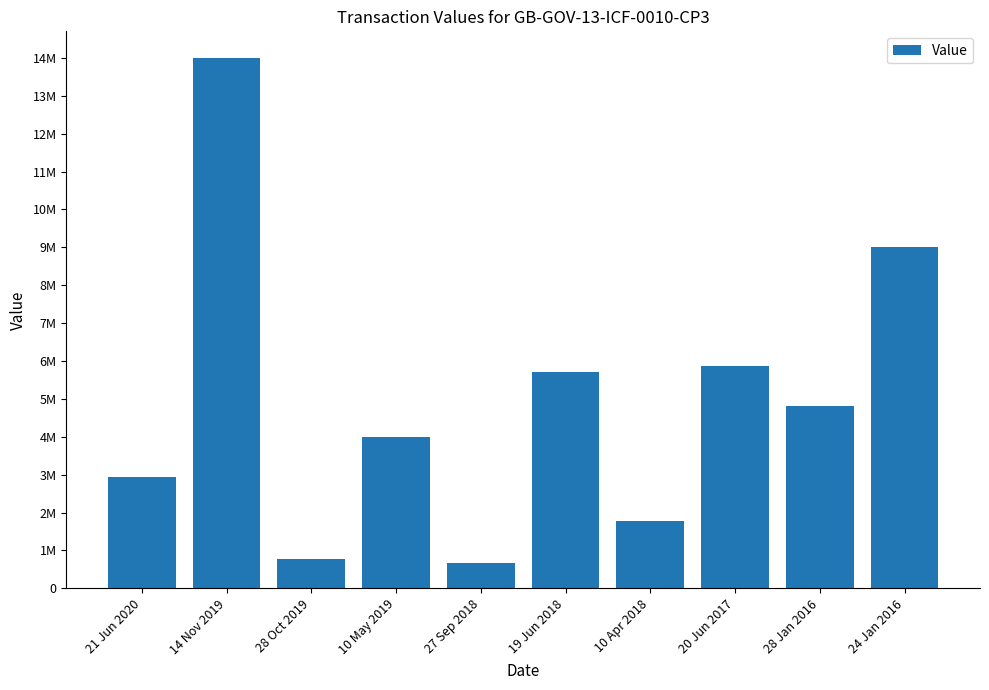

What is the average value?

4955334